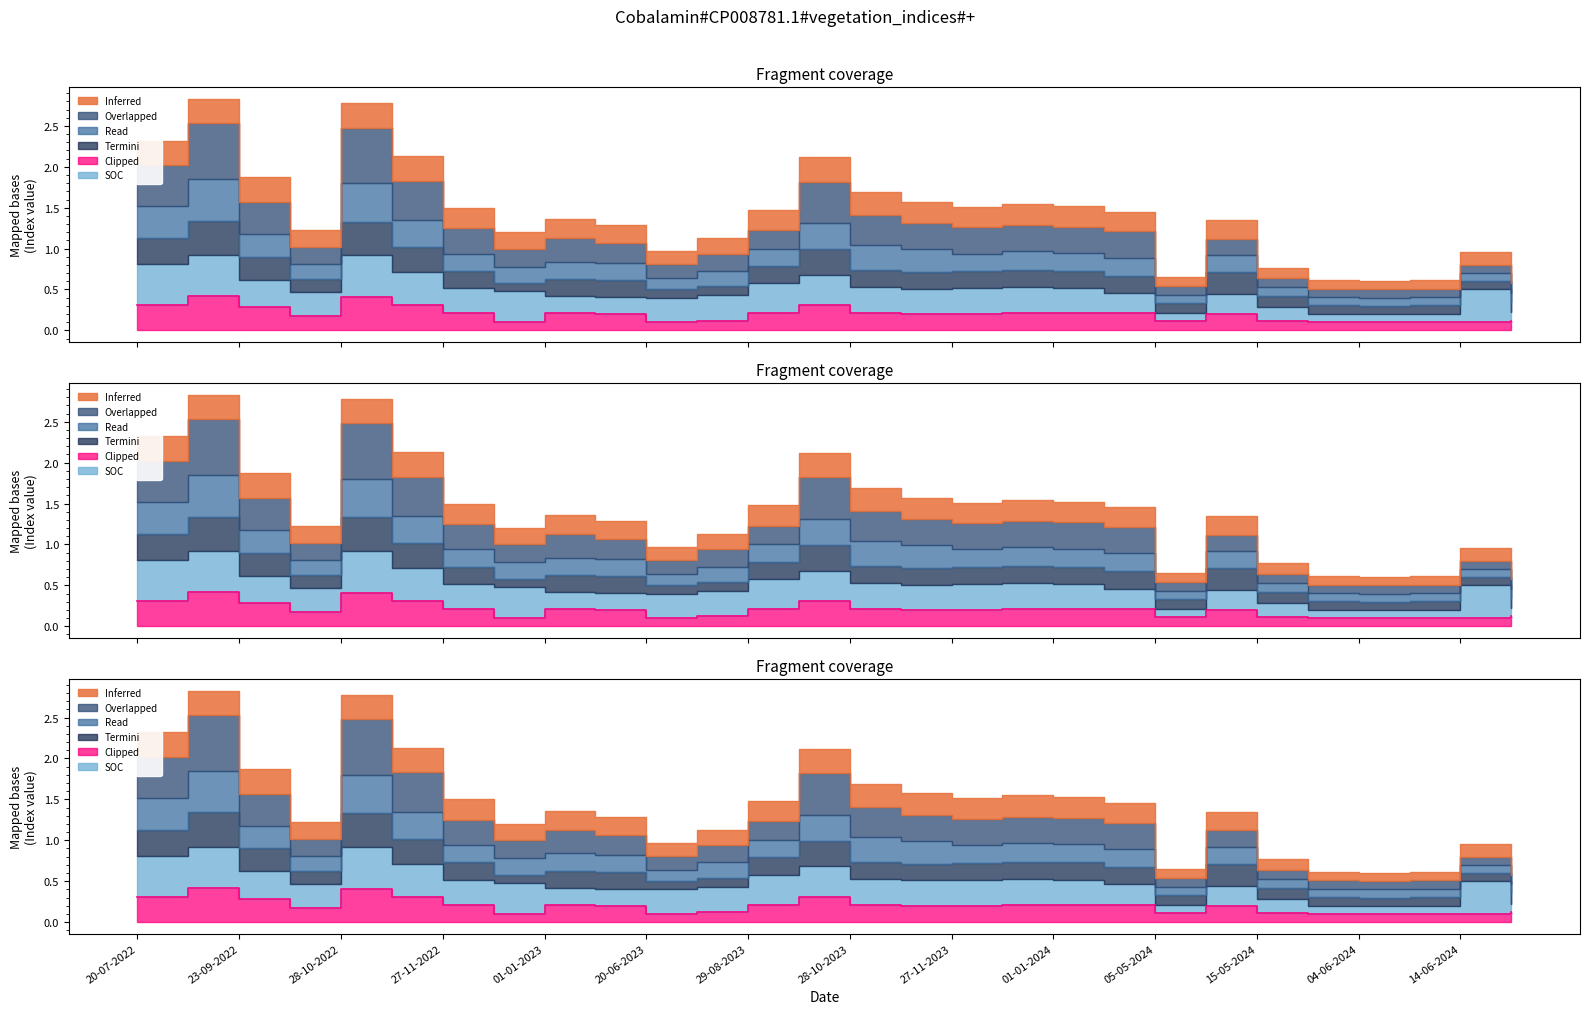

What is the label of the 19th point from the left?

01-01-2024